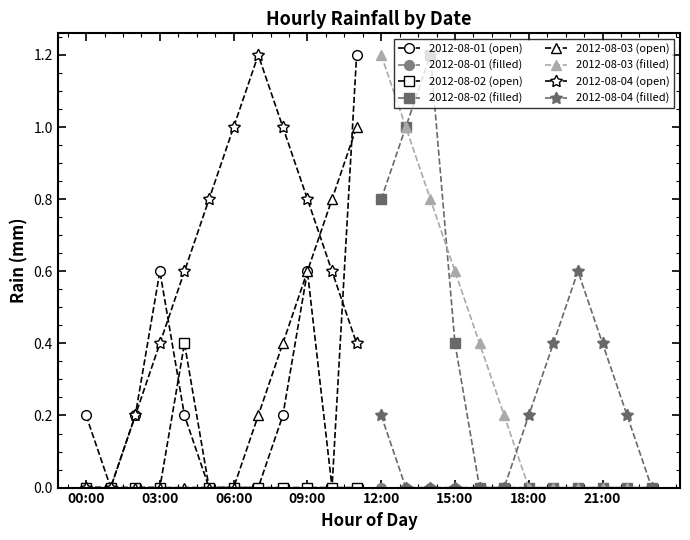

At 17:00, list the series in order from largest to smallest.

2012-08-03, 2012-08-01, 2012-08-02, 2012-08-04